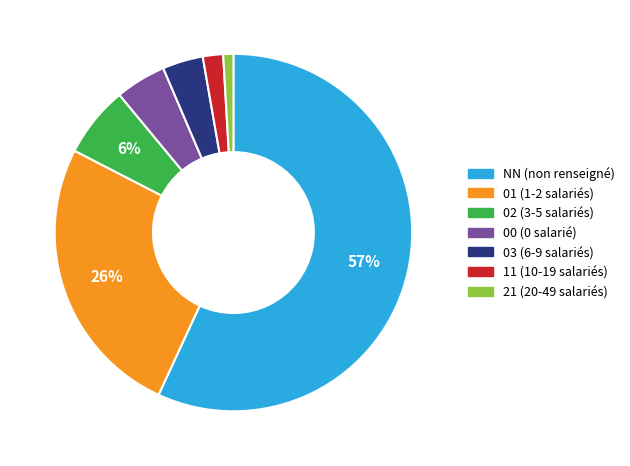

To the nearest percent, what is the combined percentage of 01 and 21?

27%